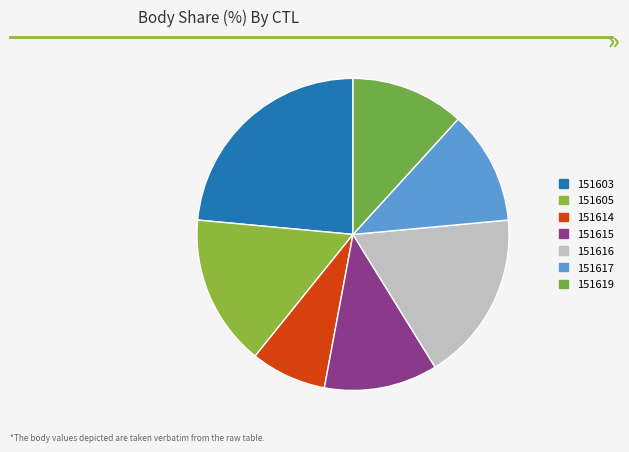

Approximately how many times larger is the value at 151603 compared to 151616?

1.3